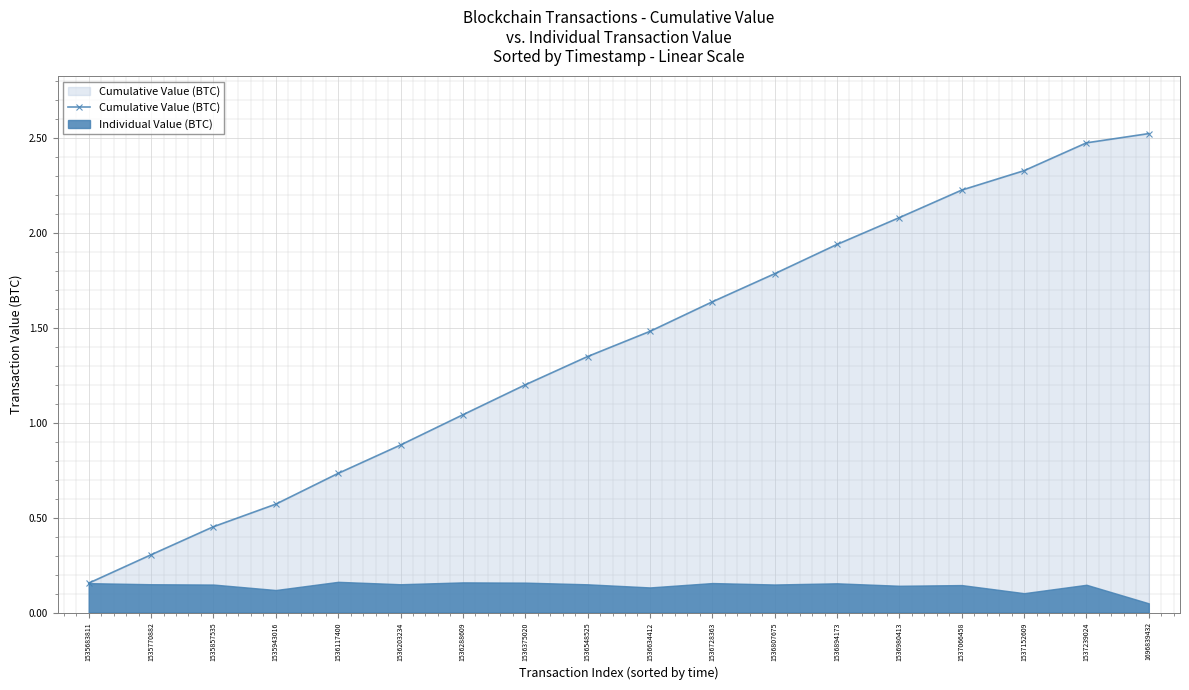

What is the sum of all values?

25.1